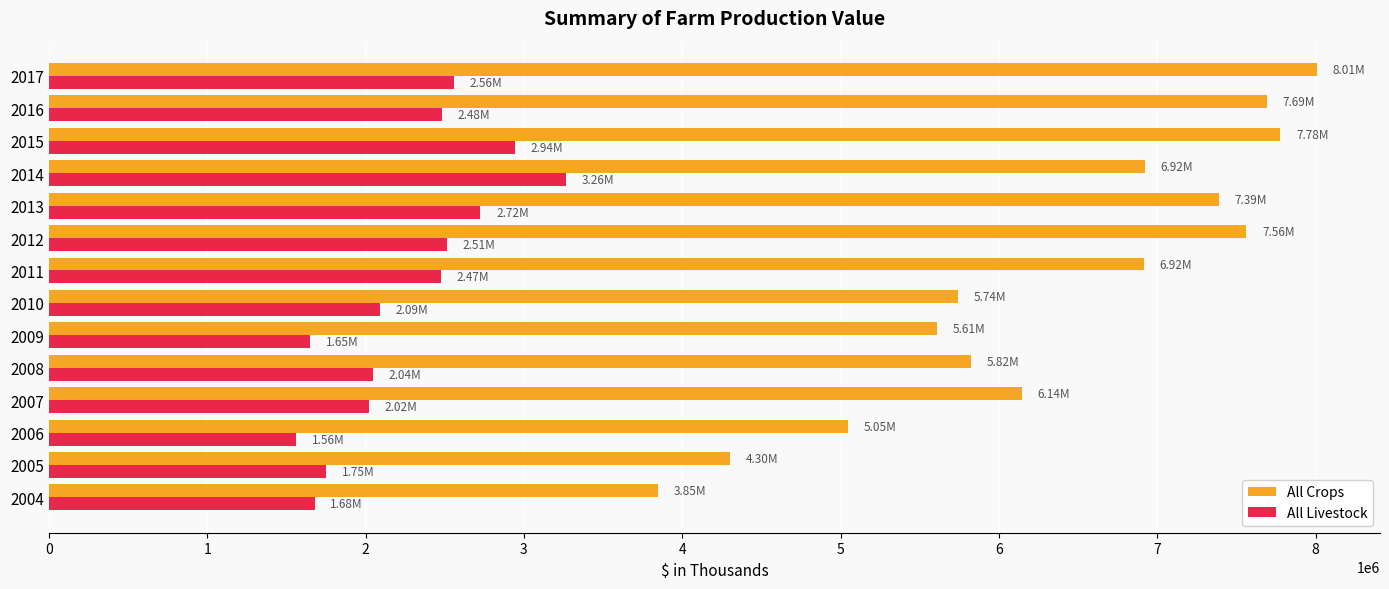

Is the value of All Crops at 2011 greater than the value of All Livestock at 2007?

Yes